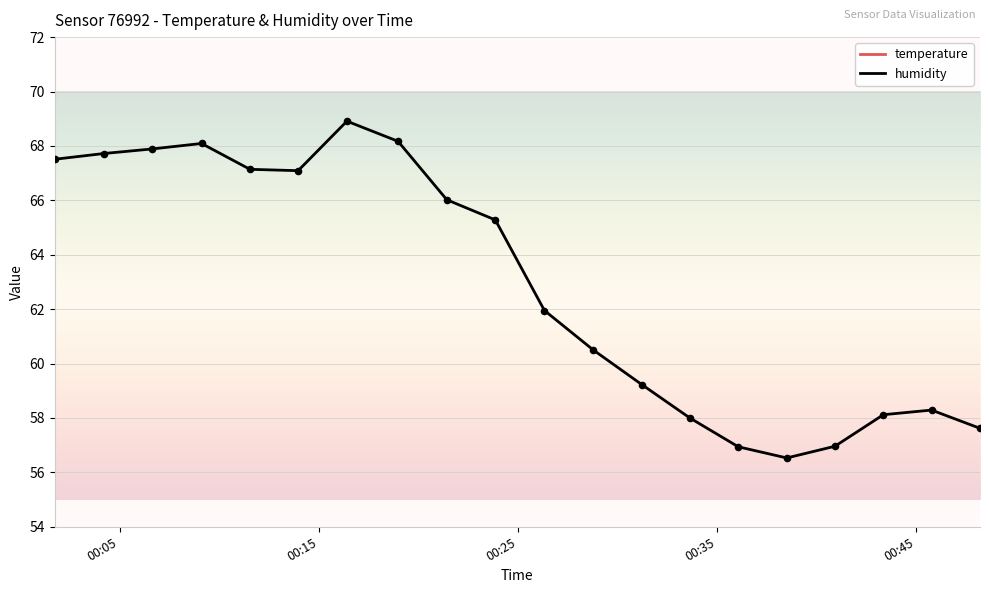

Which series reaches the minimum Y coordinate?

temperature